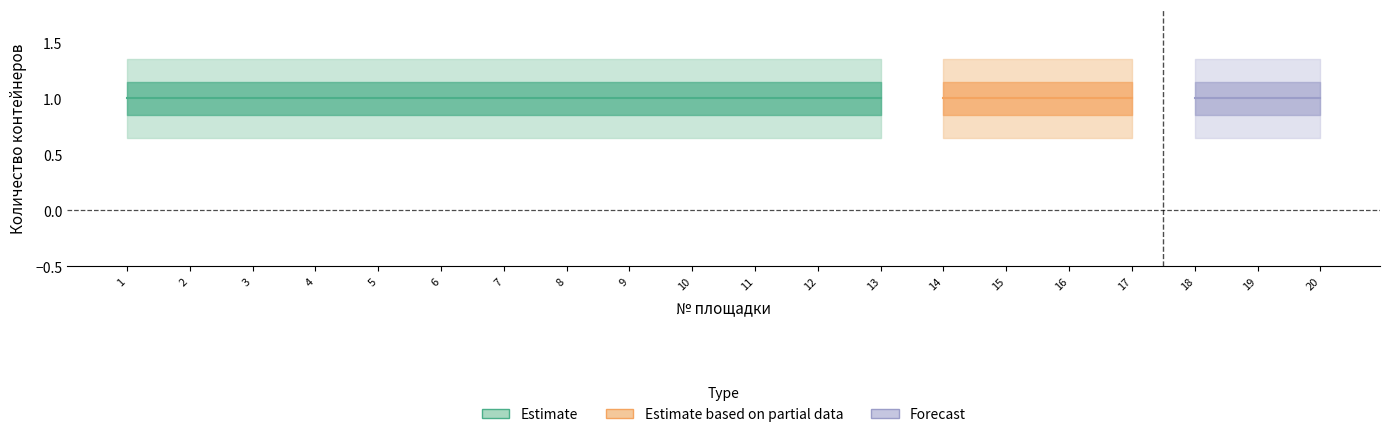

Read the Количество контейнеров (несортированные) value at 15.

1.0